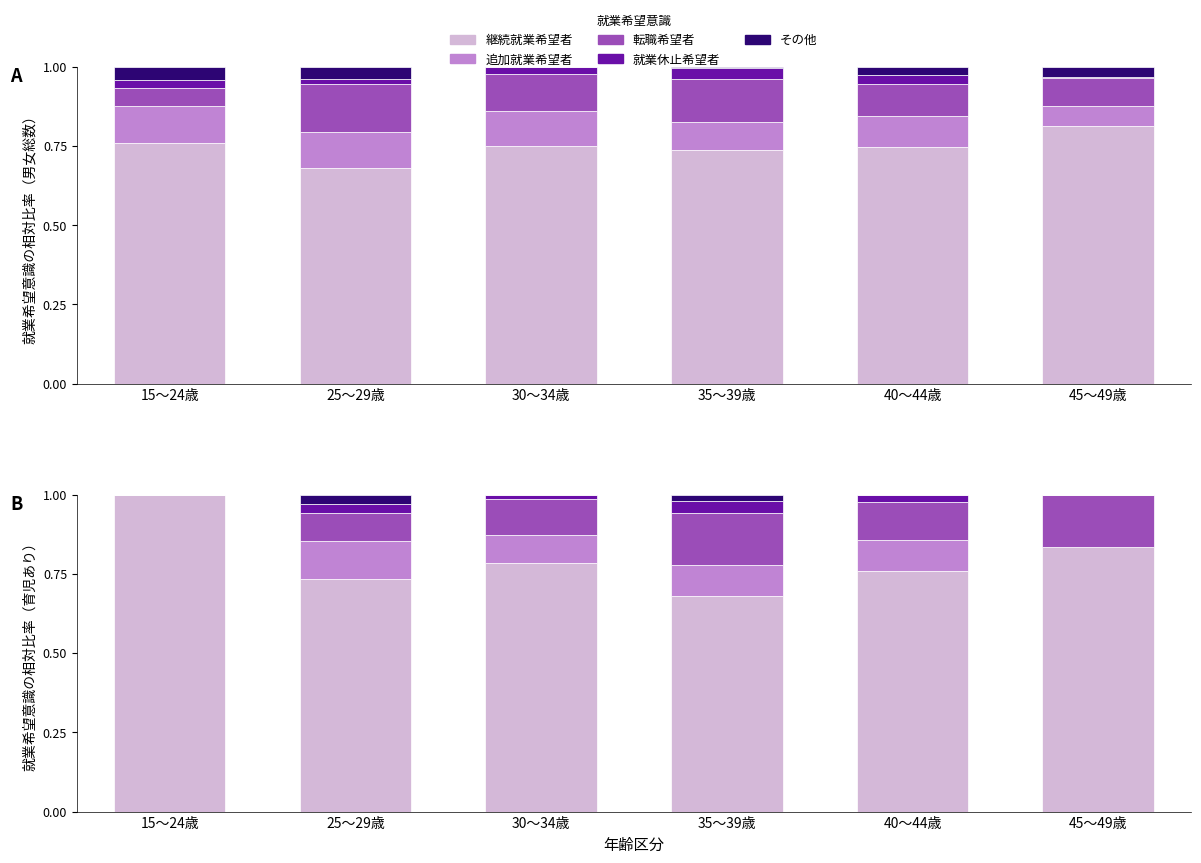

What is the total value across all series at 30～34歳?

1.0